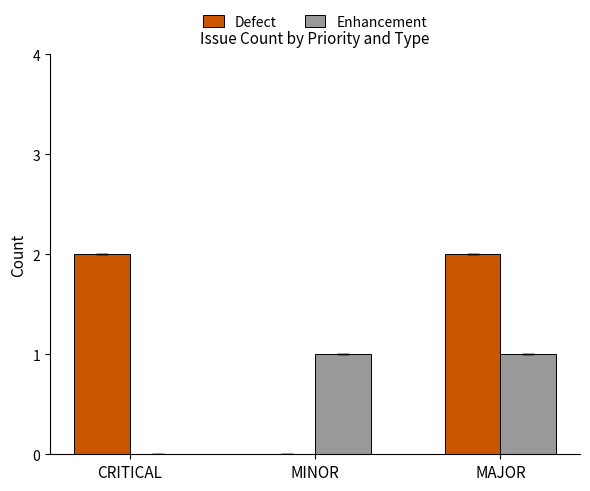

Are the bars grouped side by side (vs. stacked)?

Yes